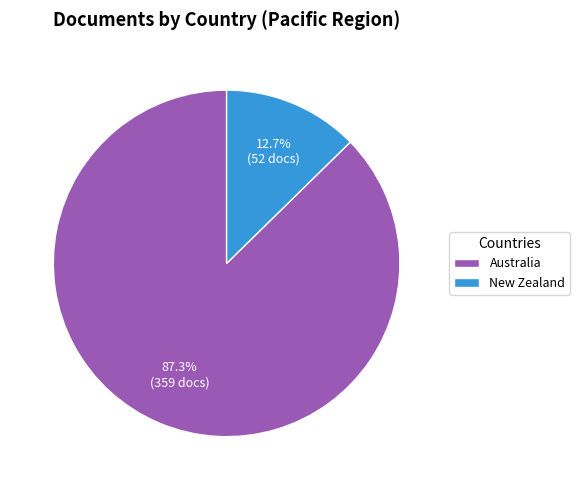

Which slice is the smallest?

New Zealand